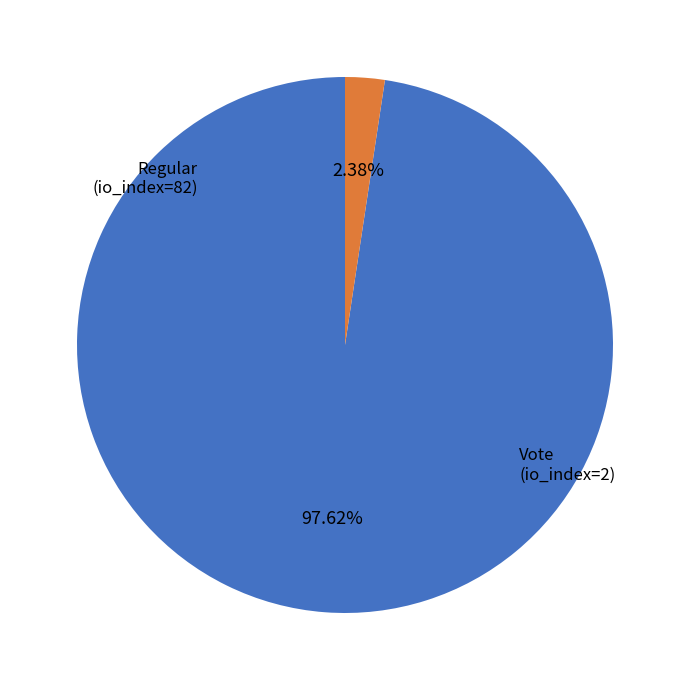

Does any single category account for the majority?

Yes